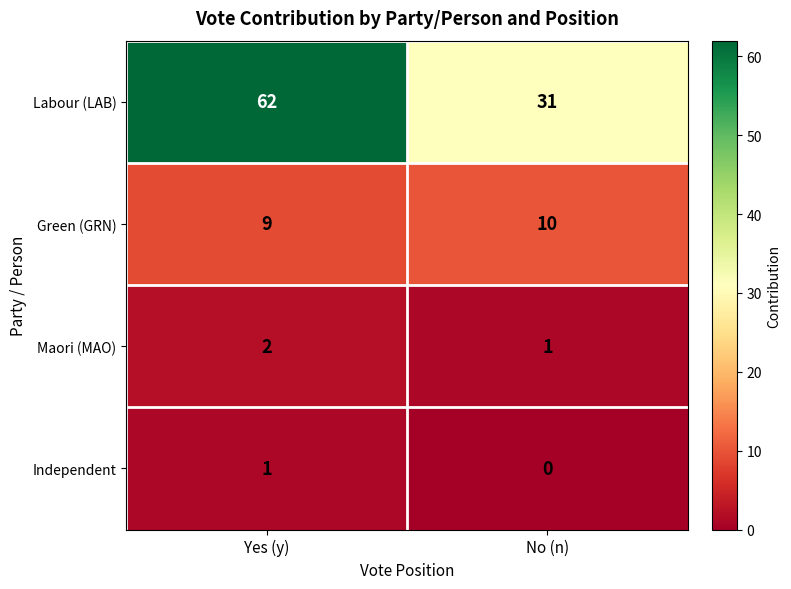

Which label corresponds to the smallest value in the chart?

No (n)